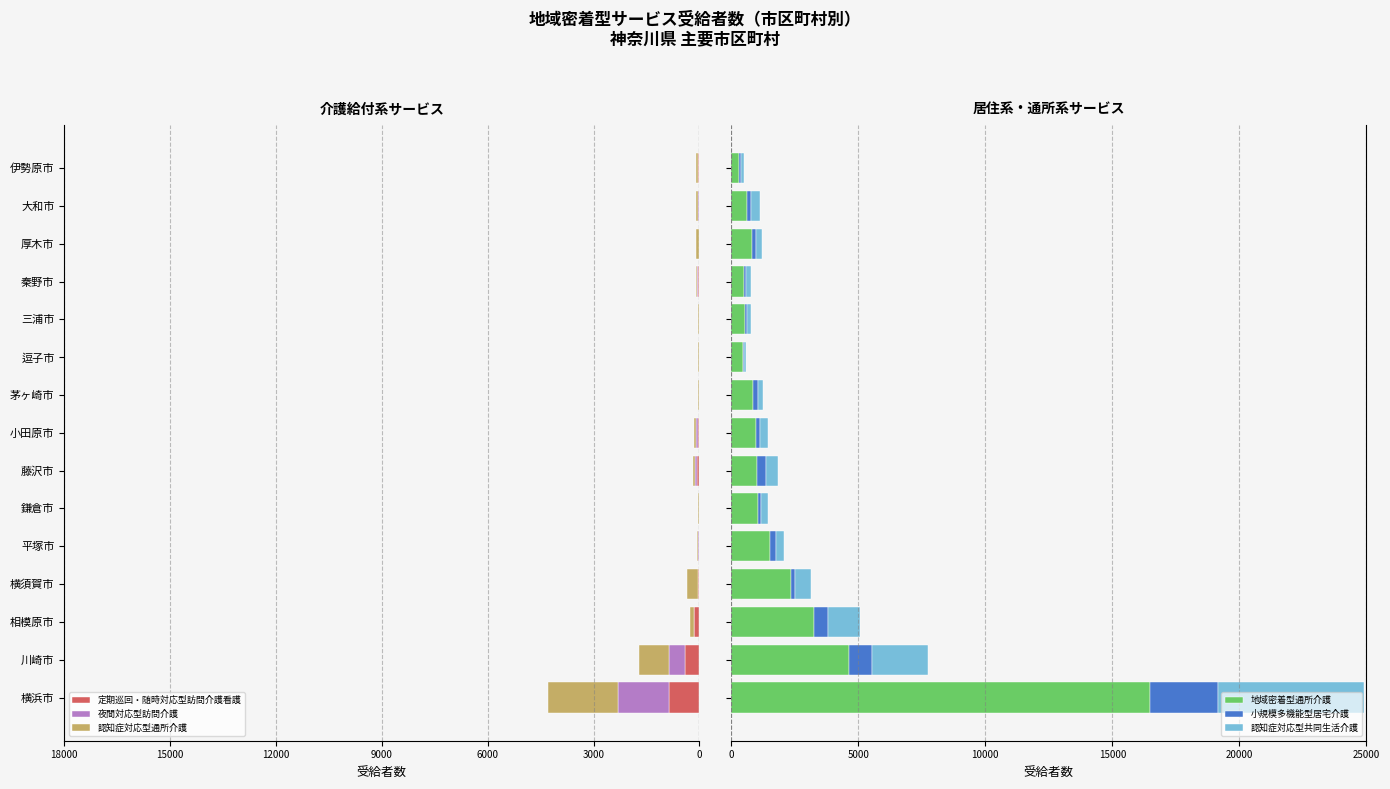

What is the maximum value for 地域密着型通所介護?

16482